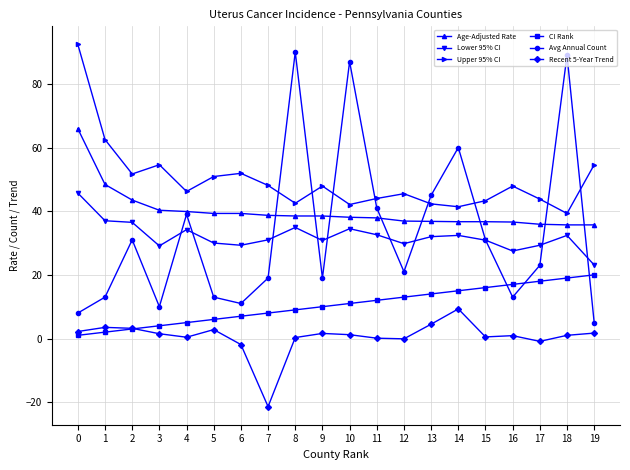

Which series has the largest total across all categories?

Upper 95% CI